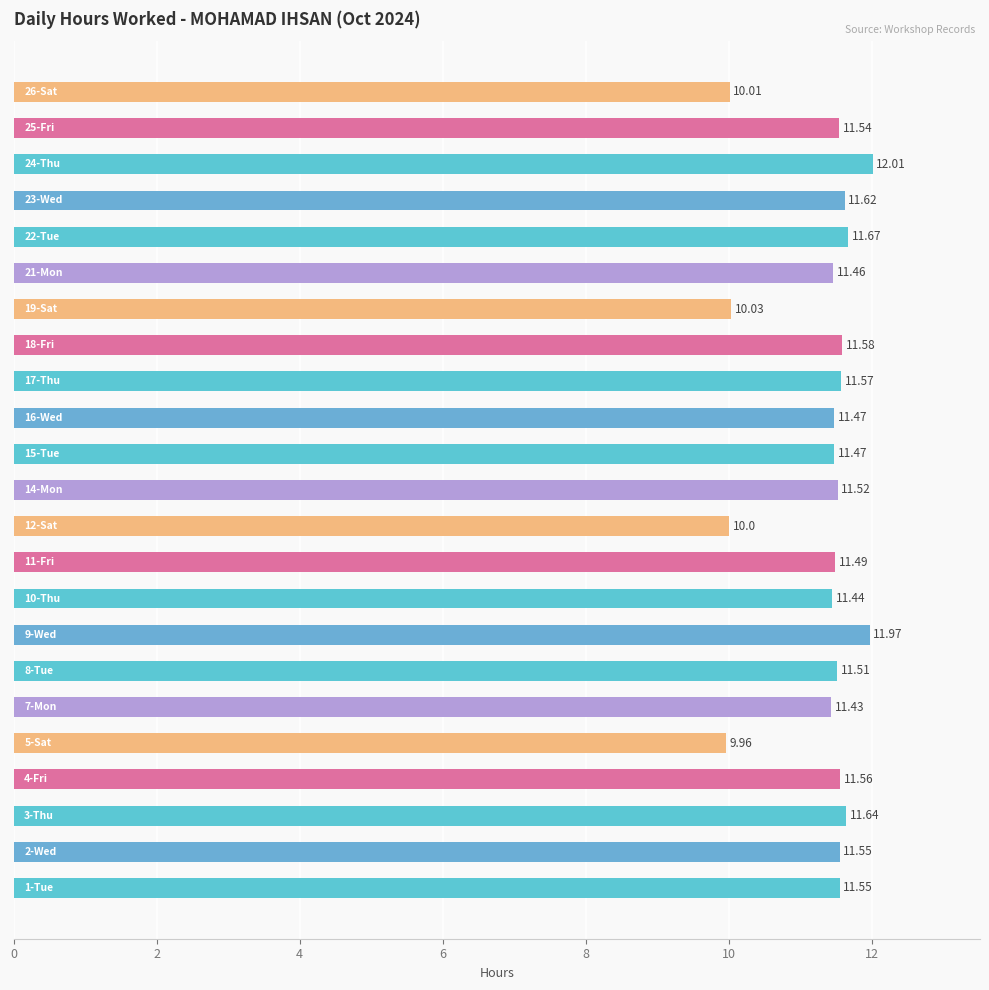

What is the sum of all values?

260.1